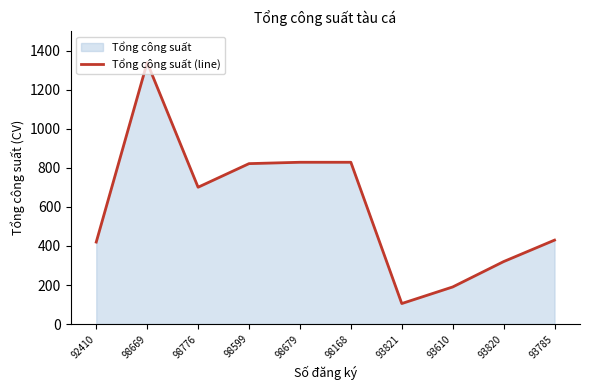

List the labels in order of value, smallest first.

93821, 93610, 93820, 92410, 93785, 98776, 98599, 98679, 98168, 98669